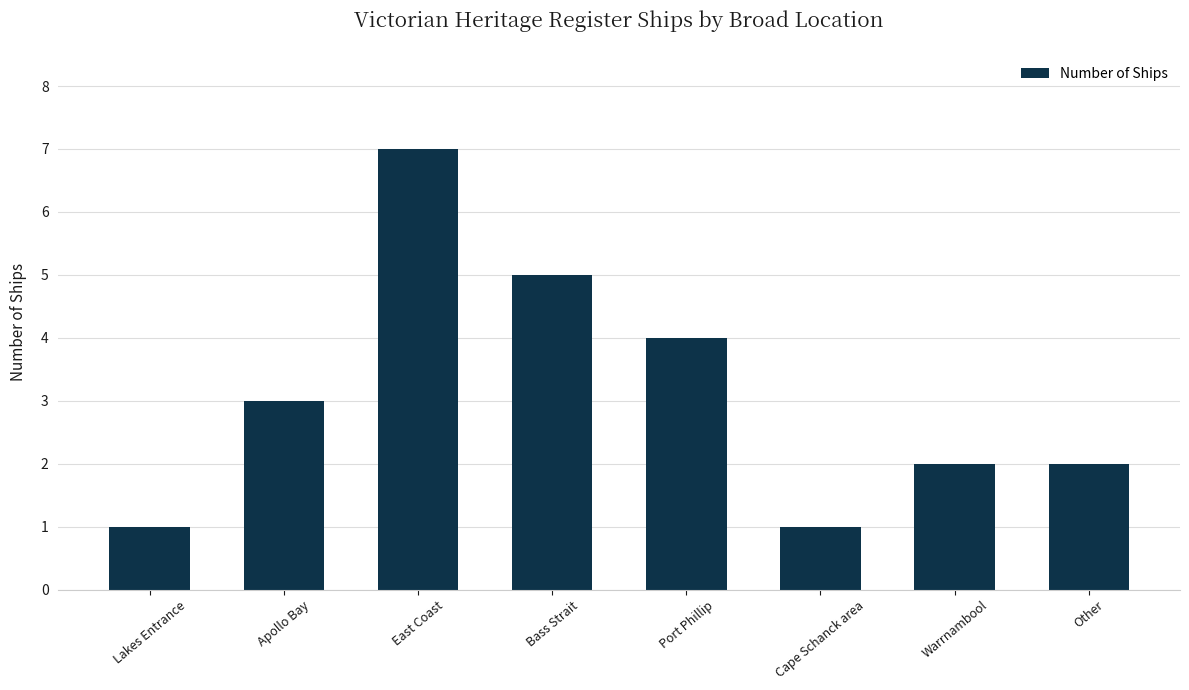

Does the chart contain any negative values?

No